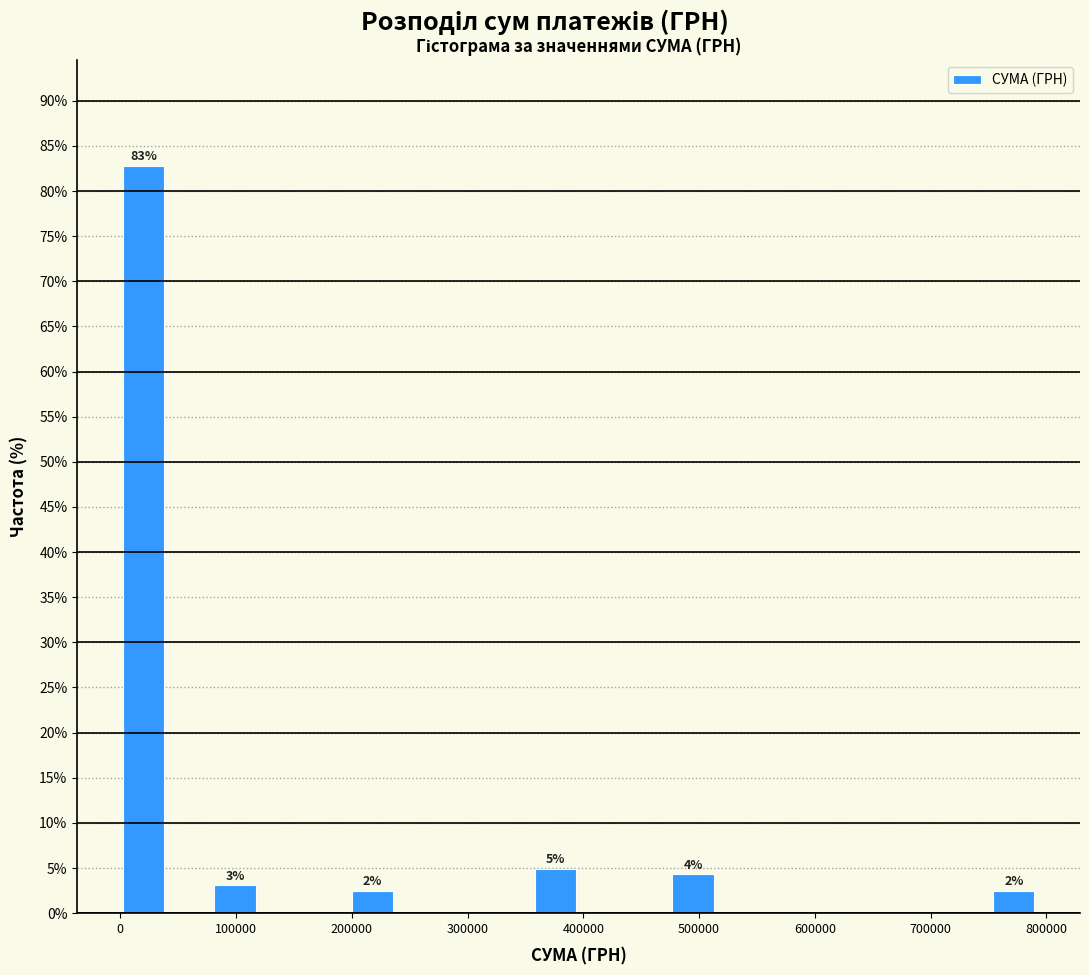

Read against the x-axis, roughly where is the centre of the tallest bar?

20000